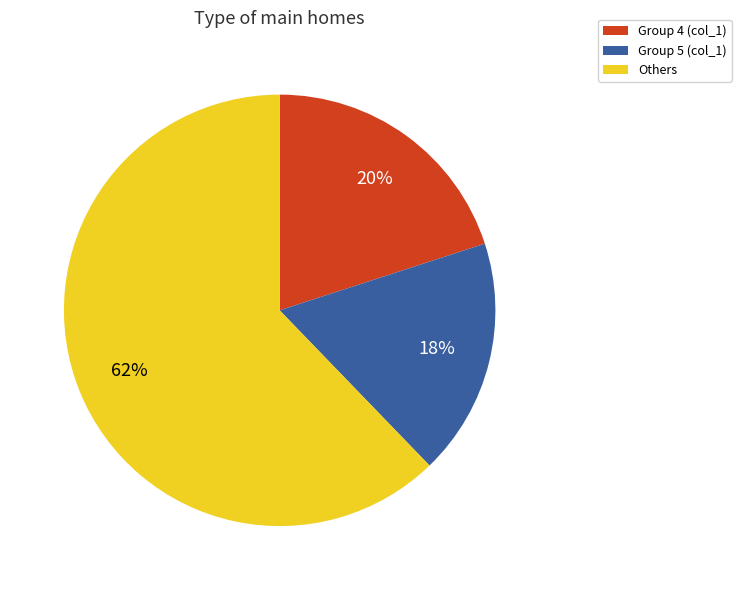

How many slices are in this pie chart?

3